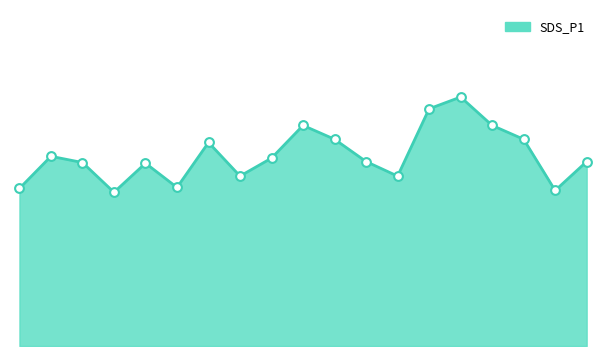

Does the chart have visible grid lines?

No